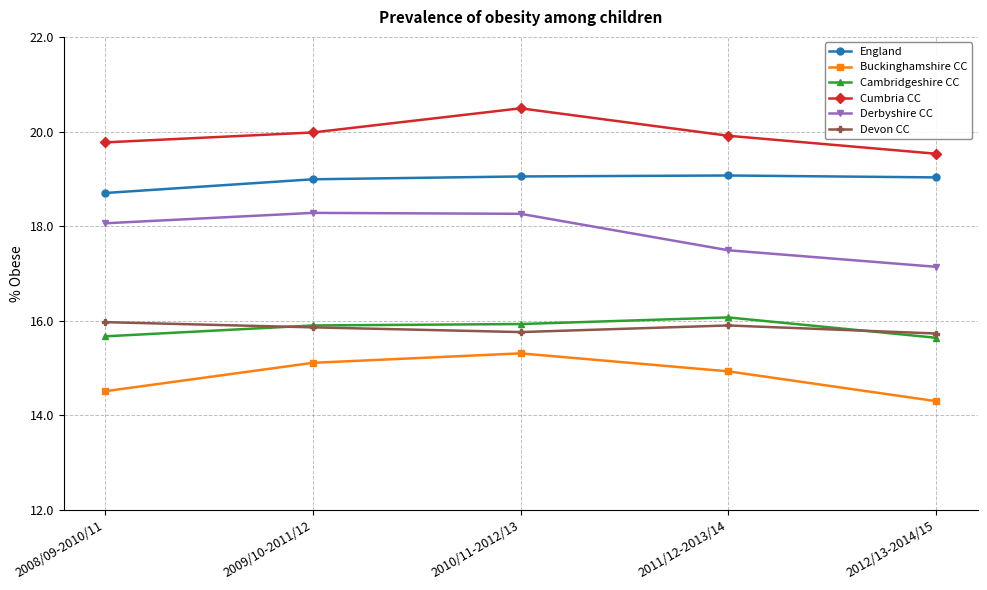

The England series shows 7.2 at 2008/09-2010/11. True or false?

False